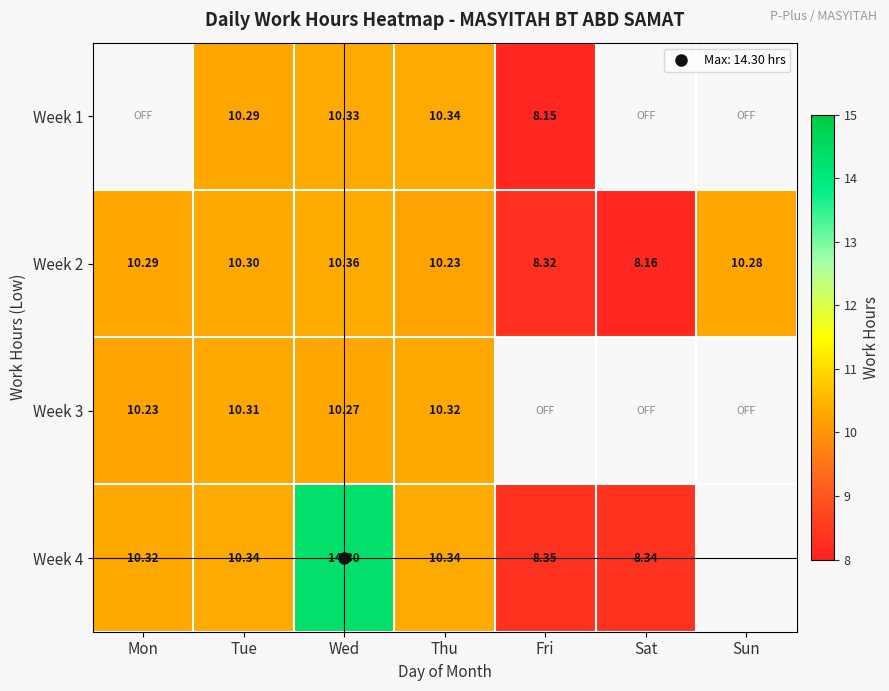

What is the average value of the Week 2 series?

9.7